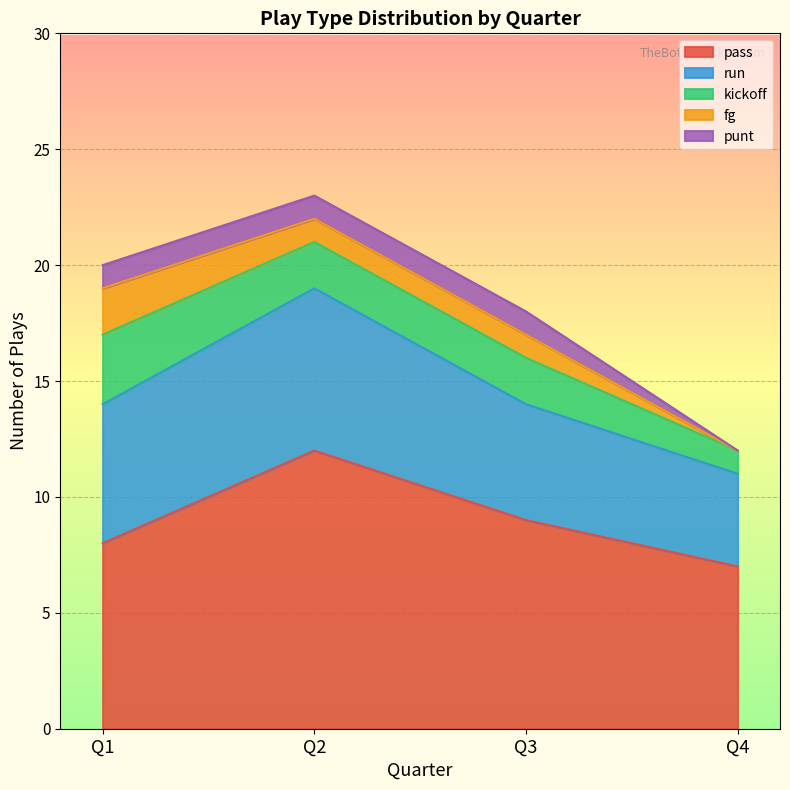

The value of kickoff at Q2 is 3. True or false?

False